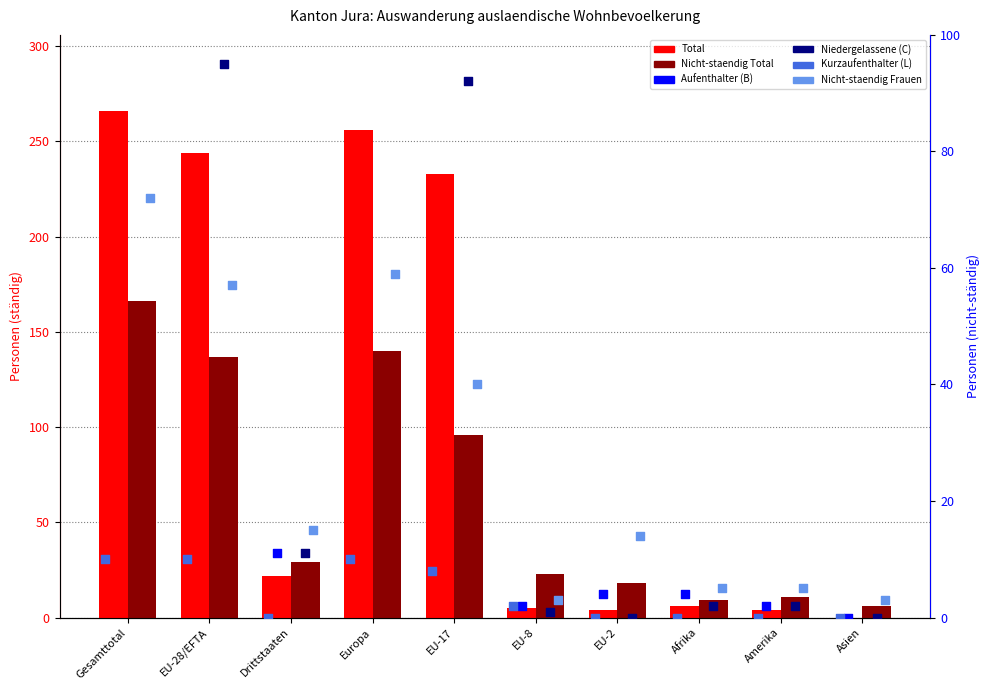

Is the value of Nicht-staendig Total at EU-17 greater than the value of Nicht-staendig Frauen at Asien?

Yes